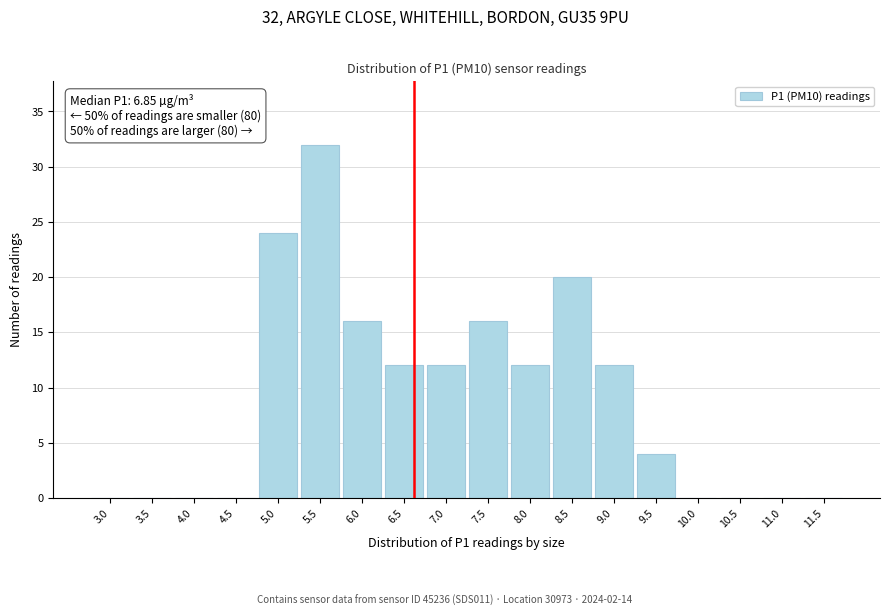

Reading left to right, what are all the values shown in this chart?

3.0=0	3.5=0	4.0=0	4.5=0	5.0=24	5.5=32	6.0=16	6.5=12	7.0=12	7.5=16	8.0=12	8.5=20	9.0=12	9.5=4	10.0=0	10.5=0	11.0=0	11.5=0